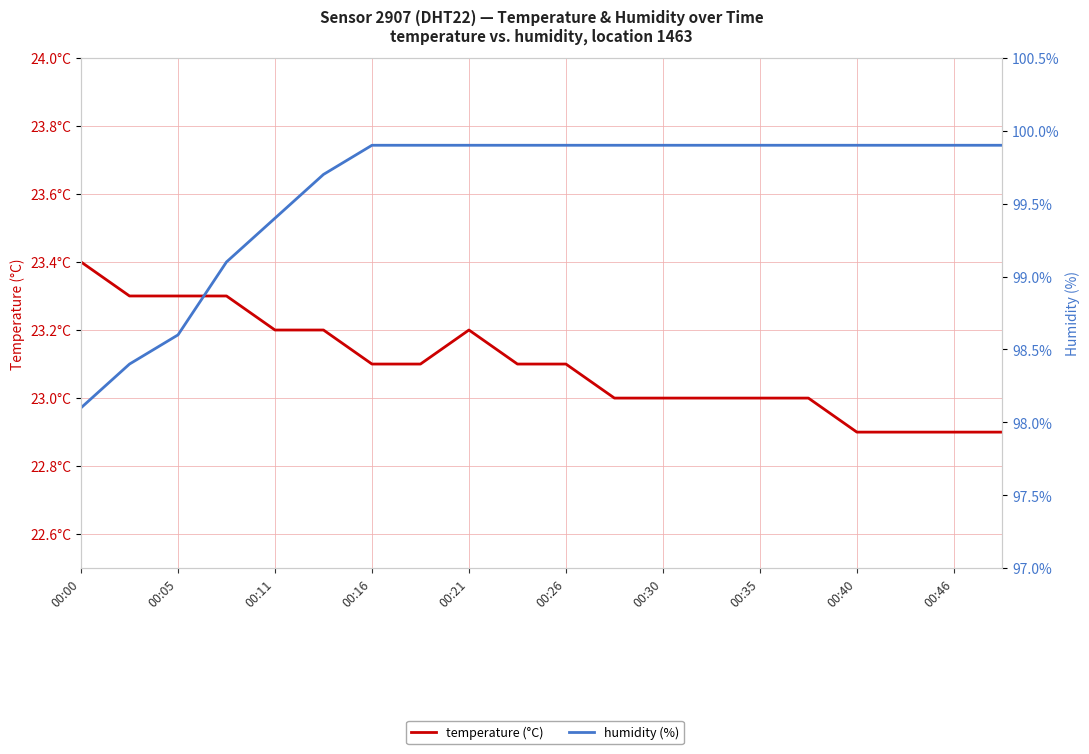

At 00:21, list the series in order from smallest to largest.

temperature (°C), humidity (%)